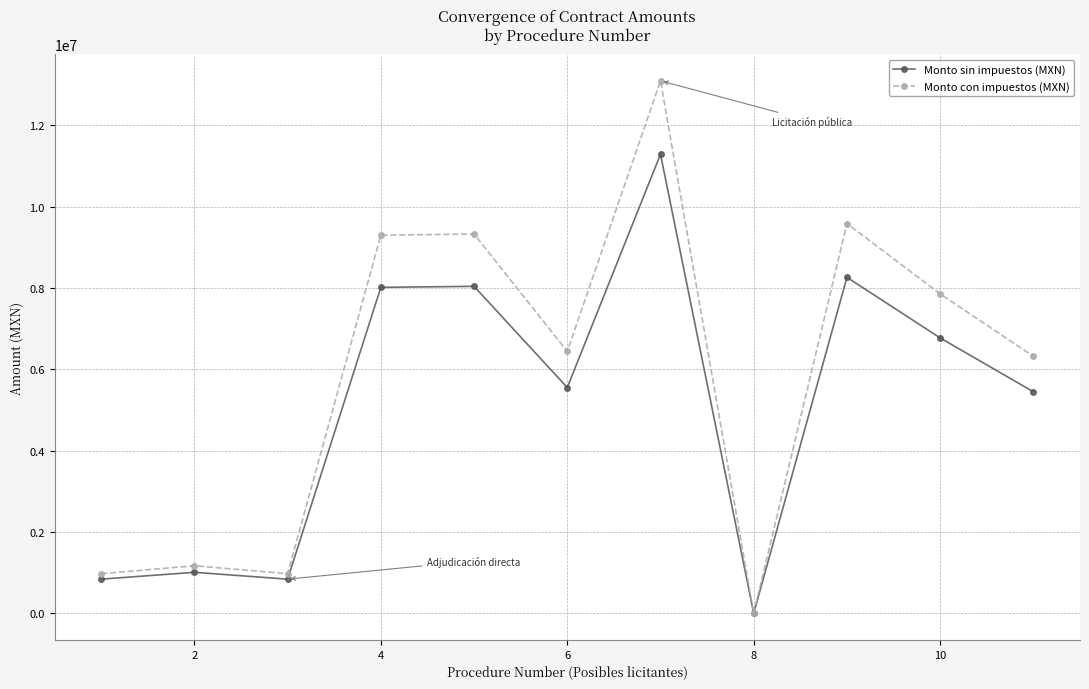

At how many categories does at least one series exceed 2305542?

7